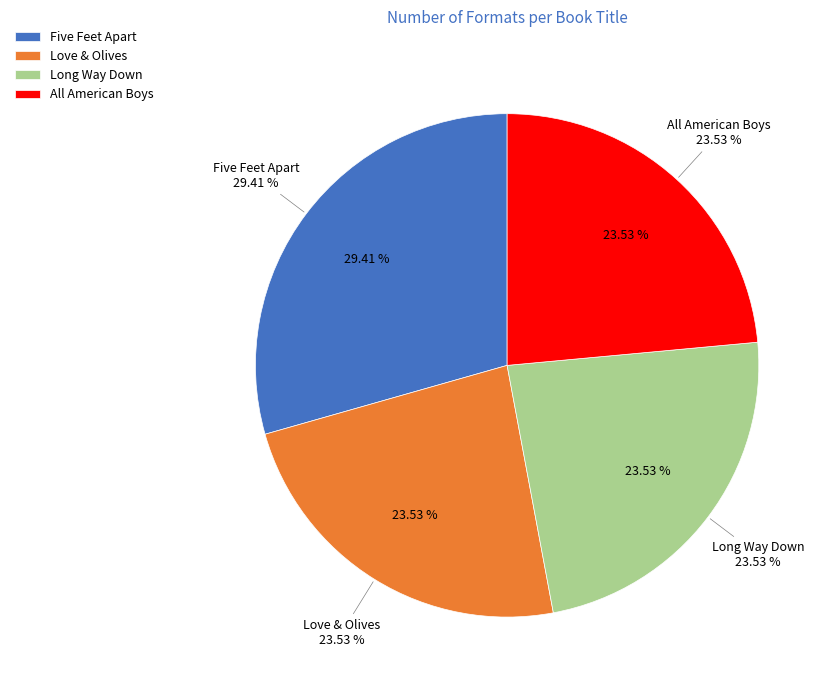

What percentage is the All American Boys slice, to the nearest percent?

24%